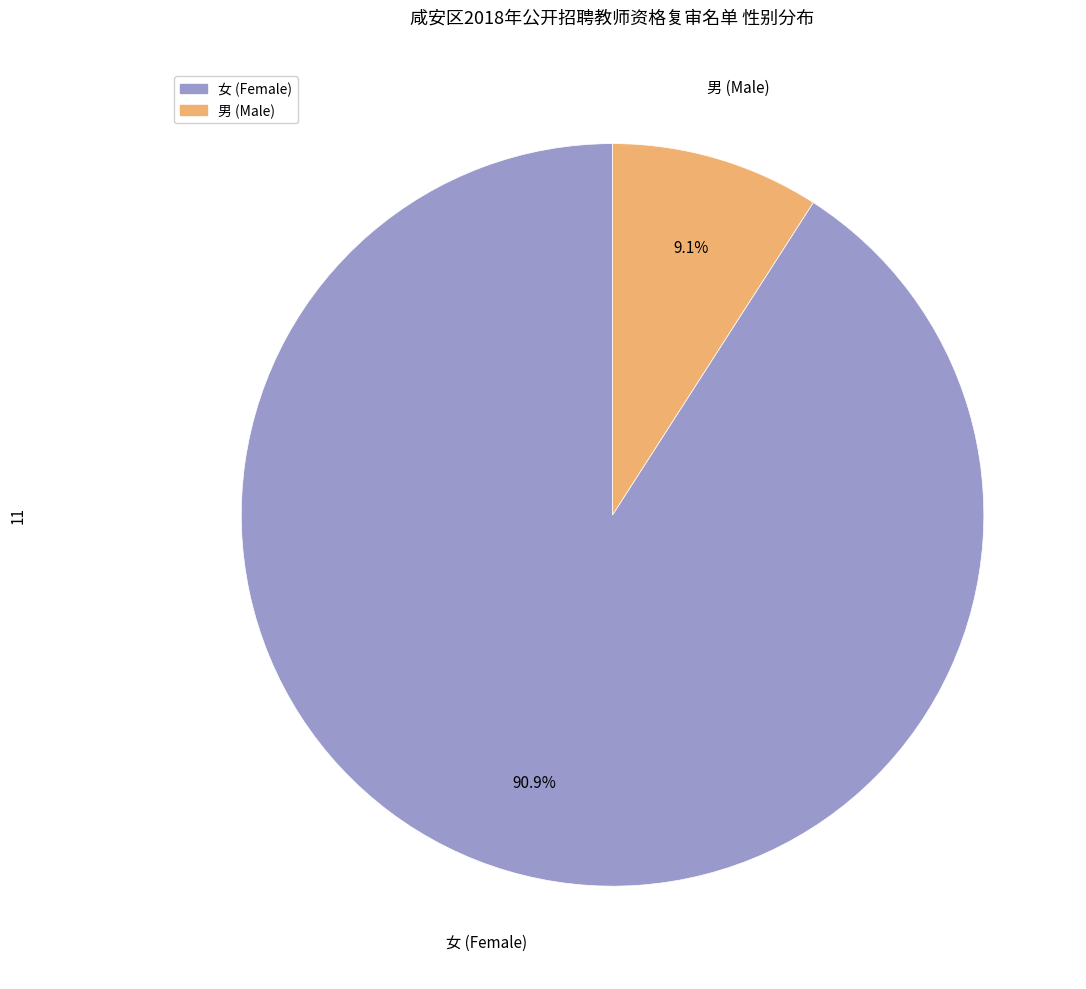

How many slices are in this pie chart?

2